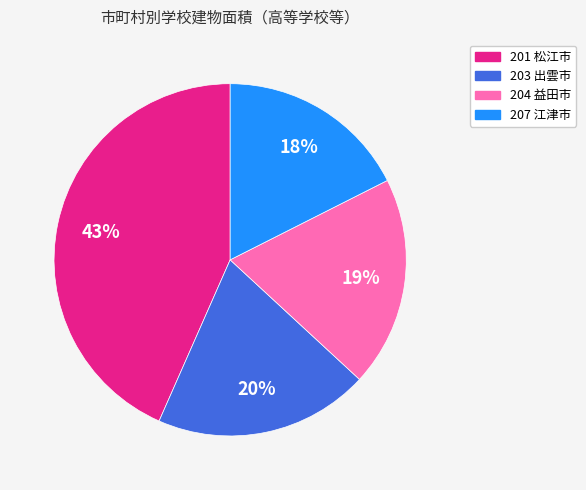

Is the sum of 201 松江市 and 204 益田市 greater than half?

Yes